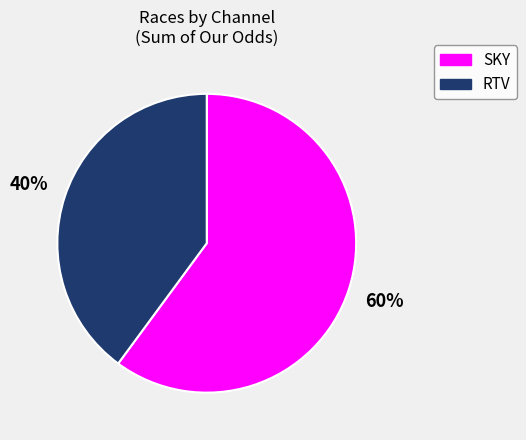

What is the largest slice in the pie chart?

SKY